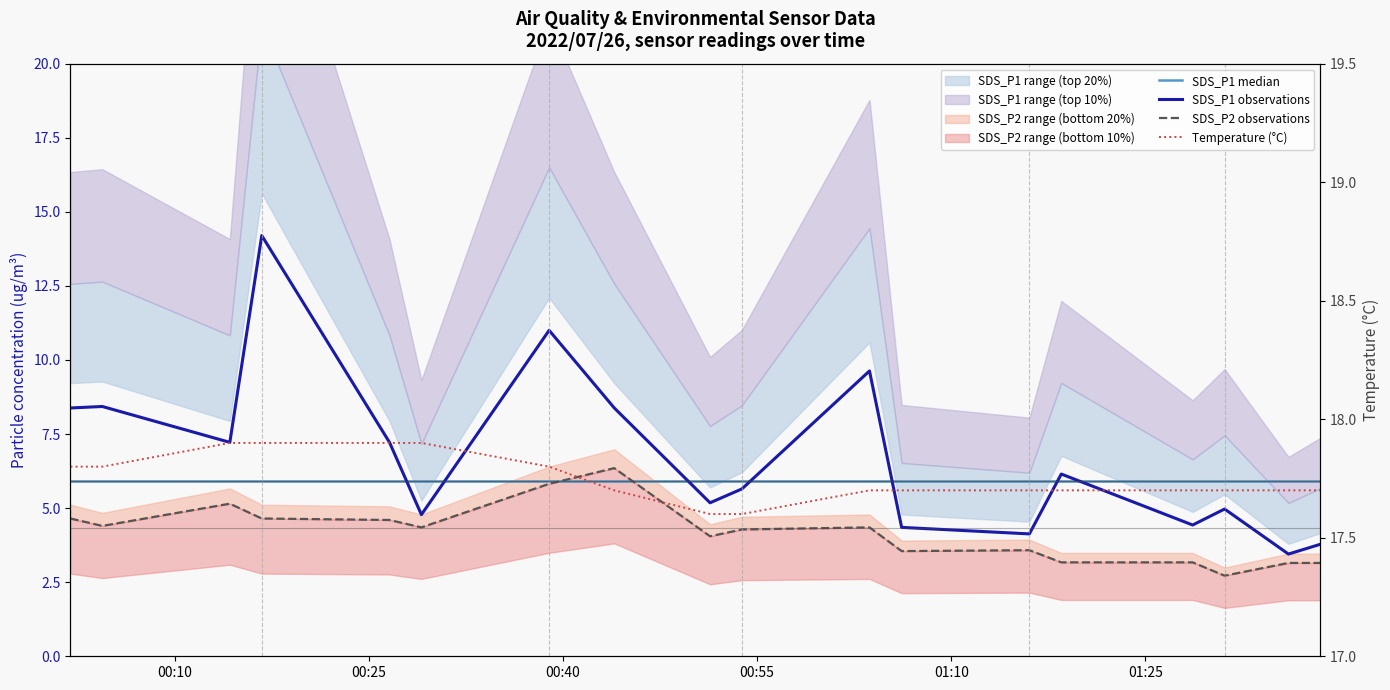

What is the difference between the highest and lowest values at 00:40?

12.7